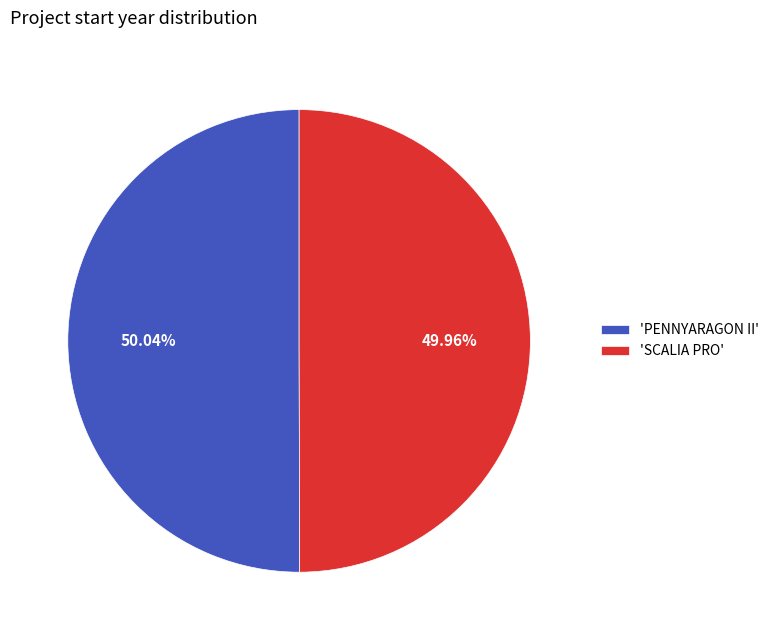

What is the ratio of the value at 'SCALIA PRO' to the value at 'PENNYARAGON II'?

1.0